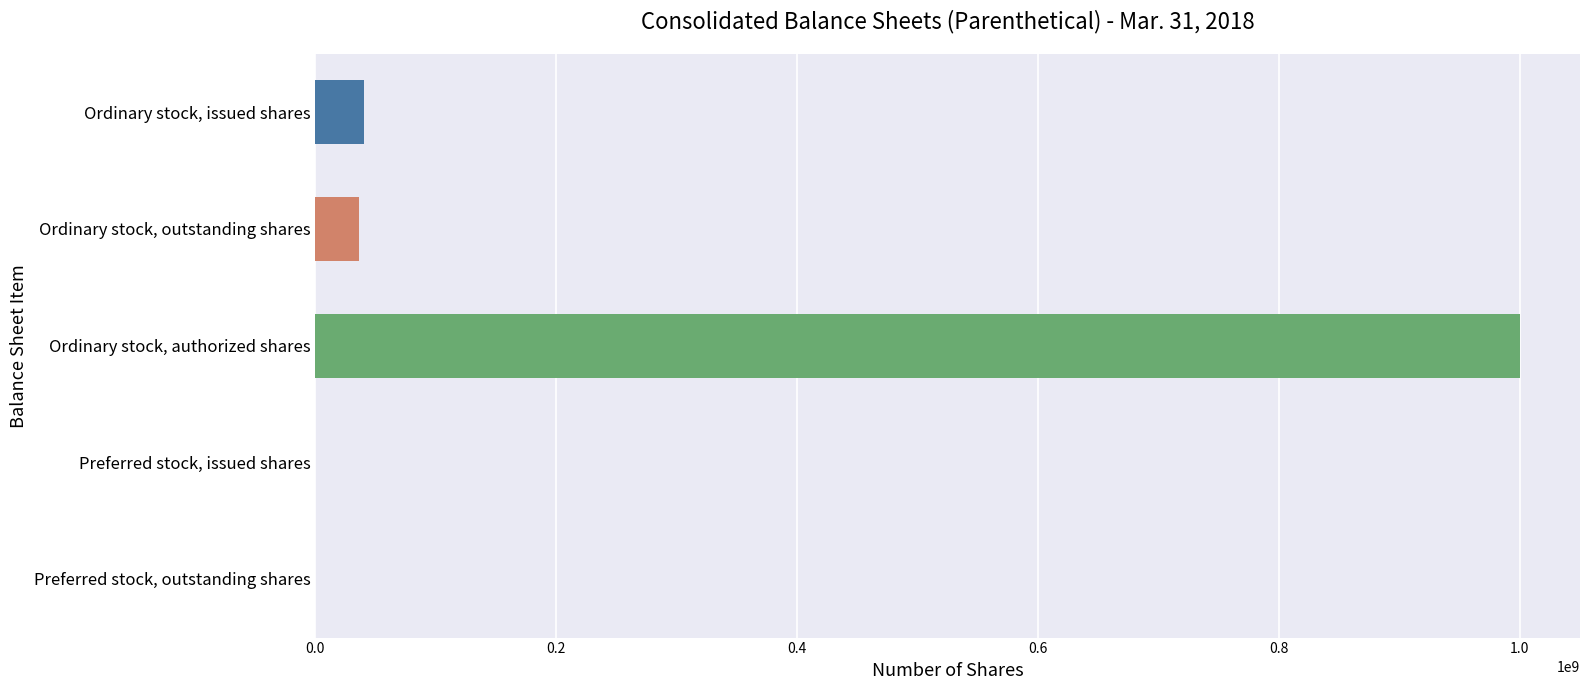

At which label is the value closest to 500000000?

Ordinary stock, issued shares